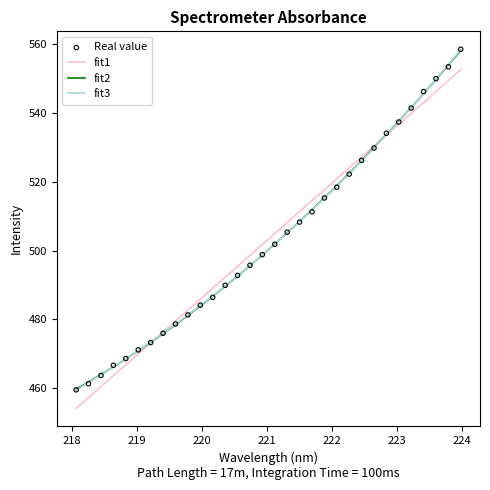

What is the minimum value for fit1?

454.1